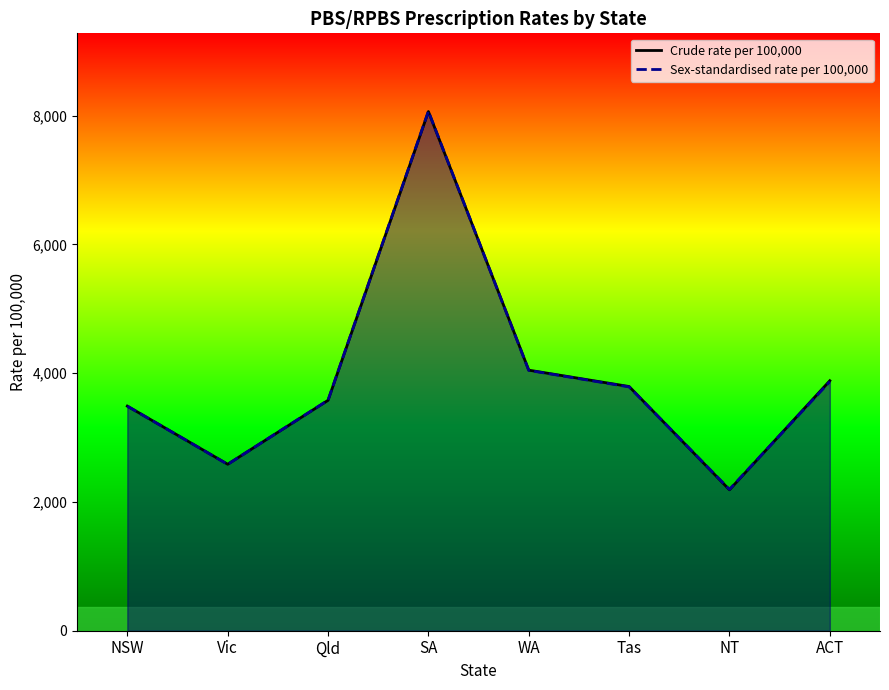

True or false: Sex-standardised rate per 100,000 has a value of 4969 at Tas.

False